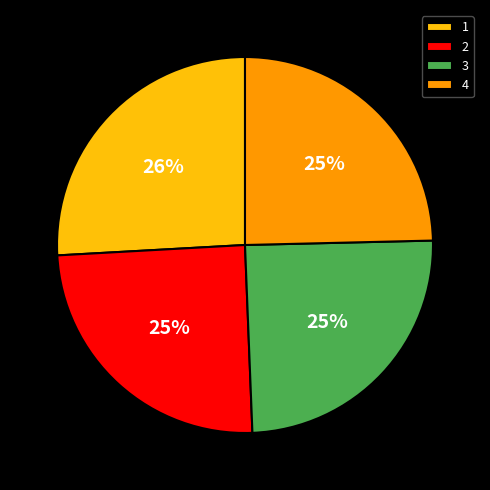

To the nearest percent, what is the difference between the 3 and 1 slice percentages?

1%